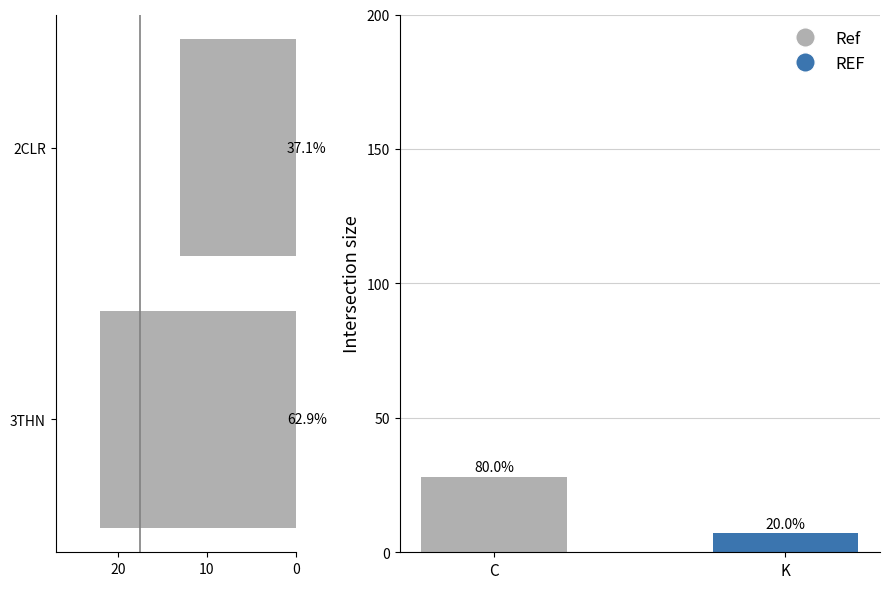

The value at 0 is 22. True or false?

True